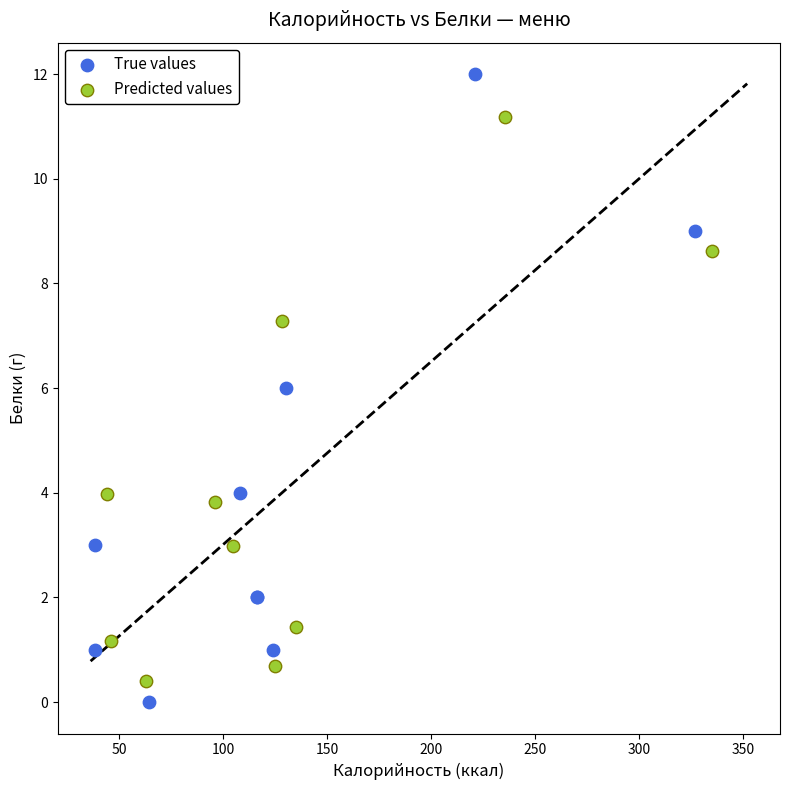

Which series reaches the minimum Y coordinate?

True values